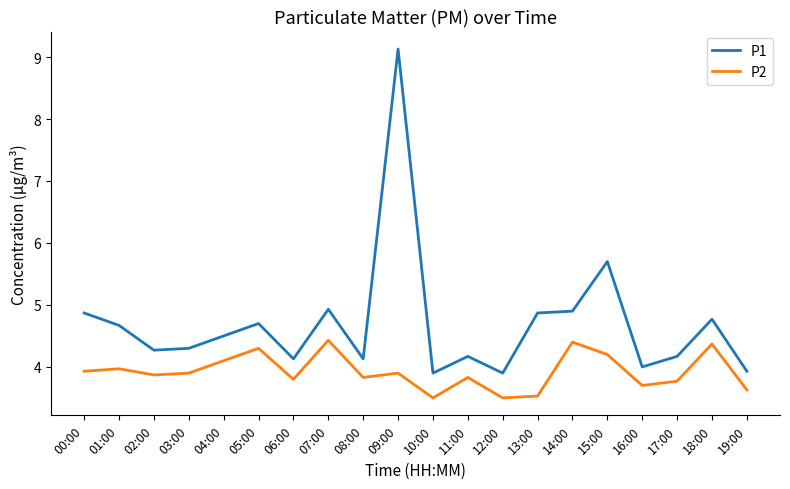

Which series has the largest range (max minus min)?

P1